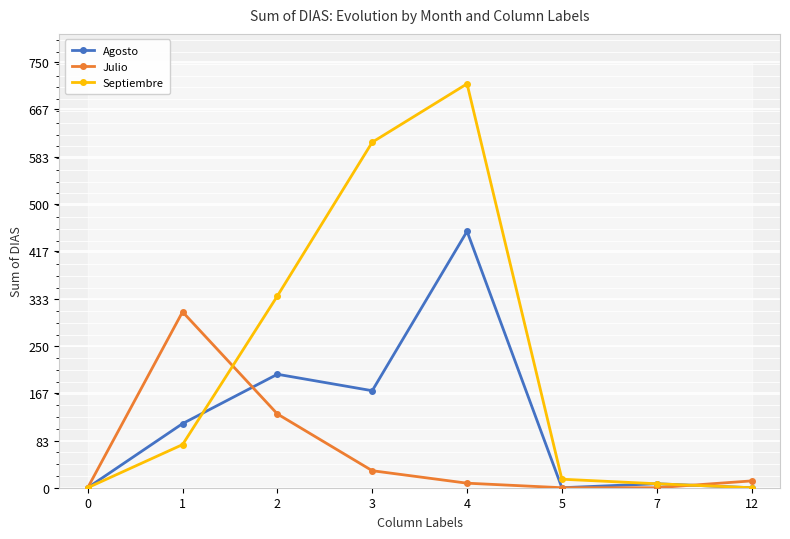

What is the maximum value for Julio?

310